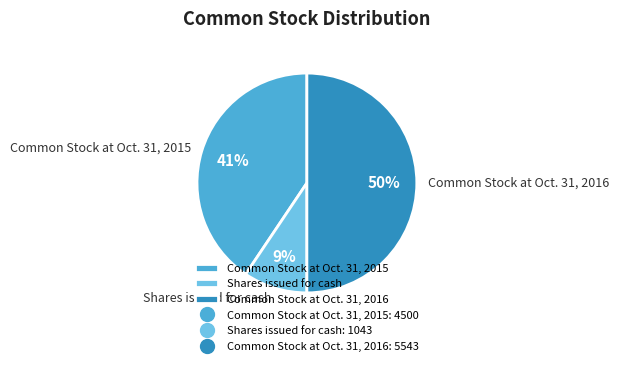

Rank the categories by value from highest to lowest.

Common Stock at Oct. 31, 2016, Common Stock at Oct. 31, 2015, Shares issued for cash